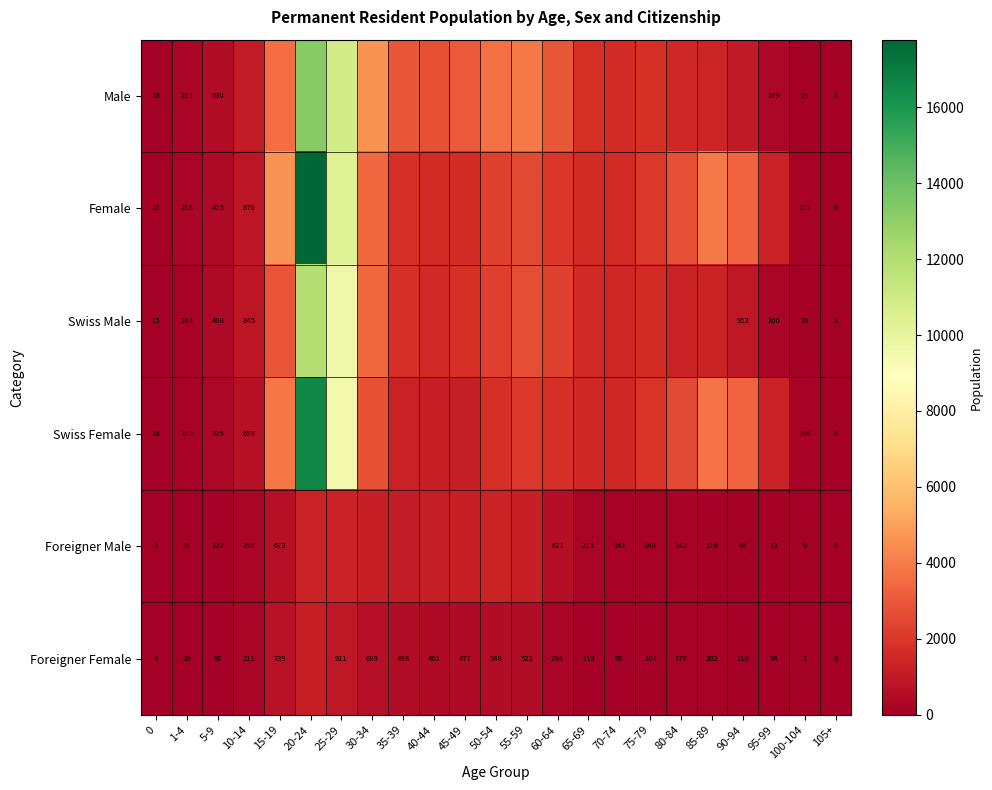

What is the difference between the highest and lowest values at 105+?

6